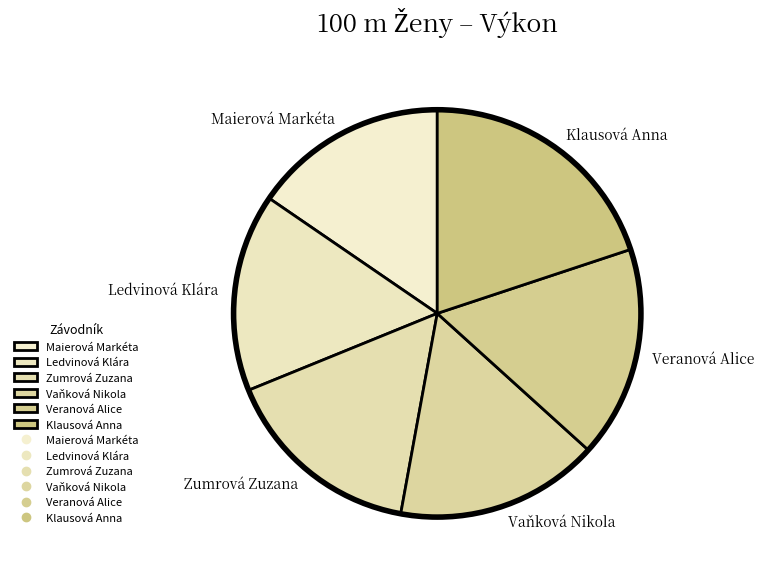

How many slices are in this pie chart?

6